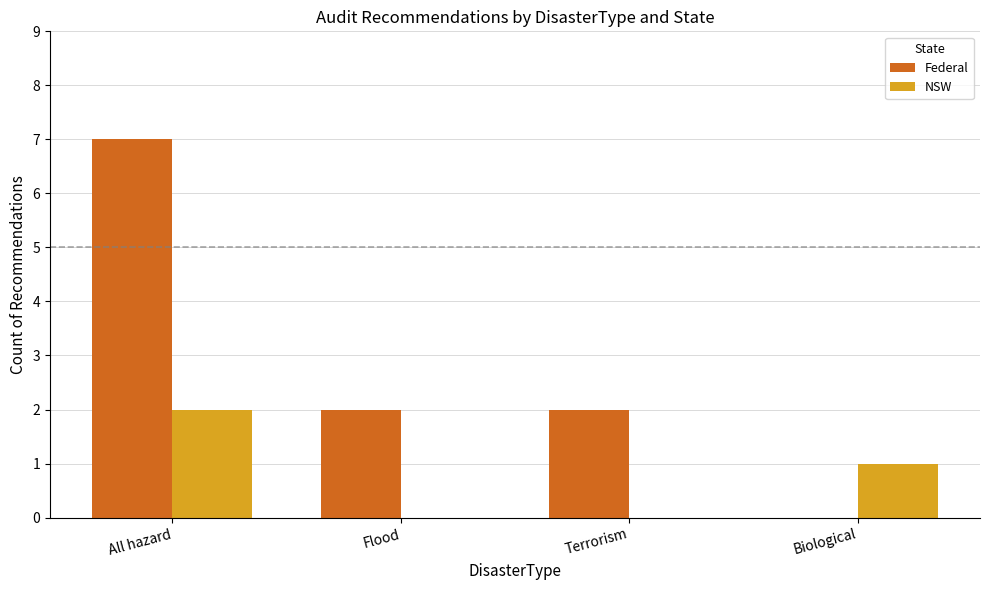

Reading left to right, extract all data points from this chart.

Federal: 7	2	2	0
NSW: 2	0	0	1